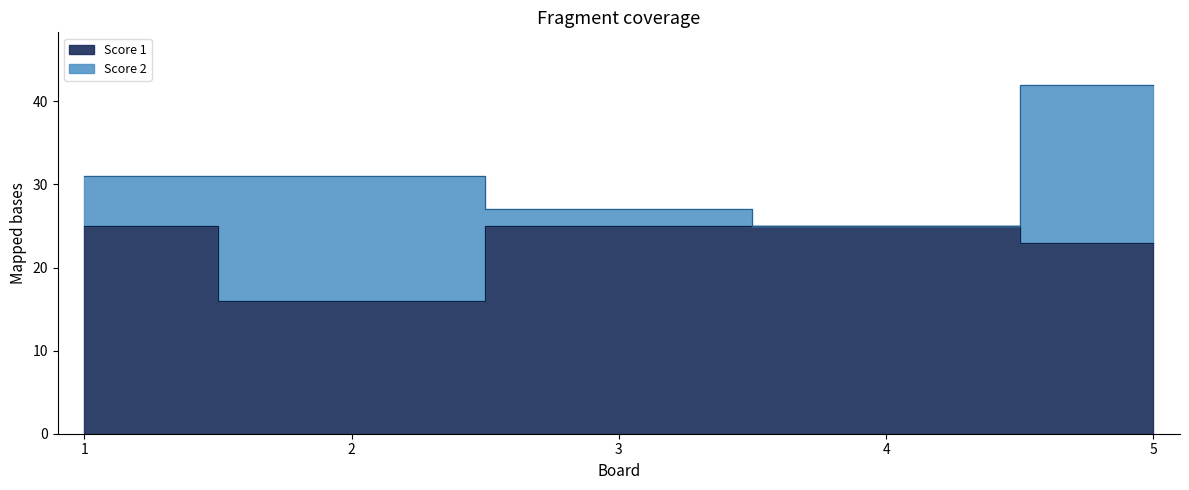

Does the chart display data point markers on the line(s)?

No